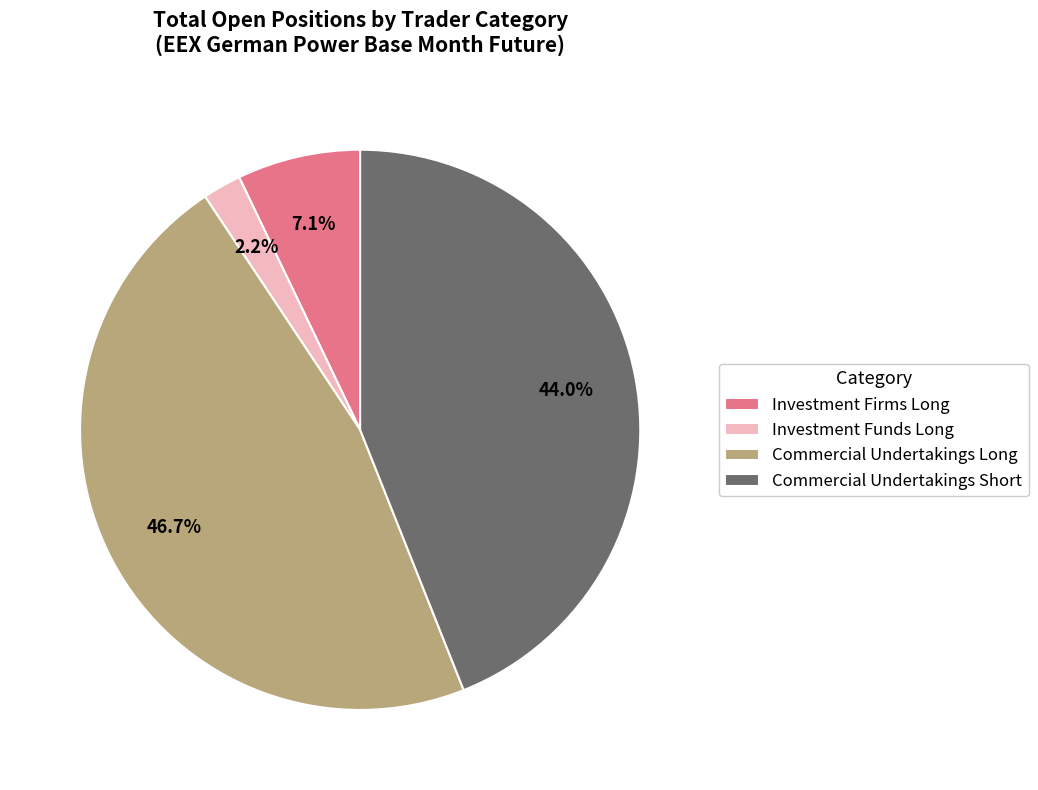

The Investment Firms Long slice represents 14% of the pie. True or false?

False